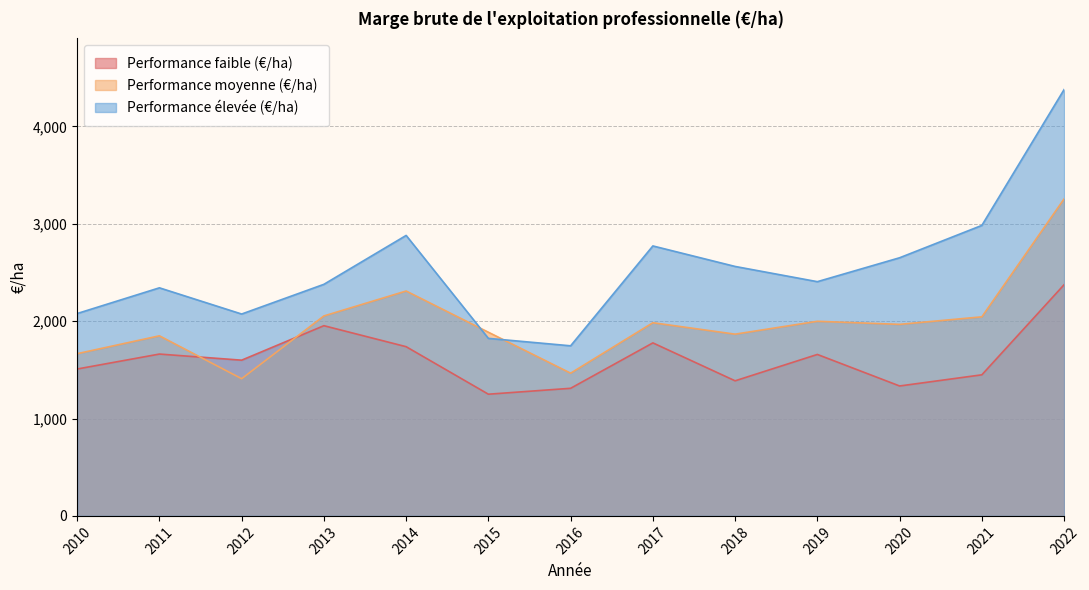

What is the difference between the Performance faible (€/ha) values at 2015 and 2018?

137.5